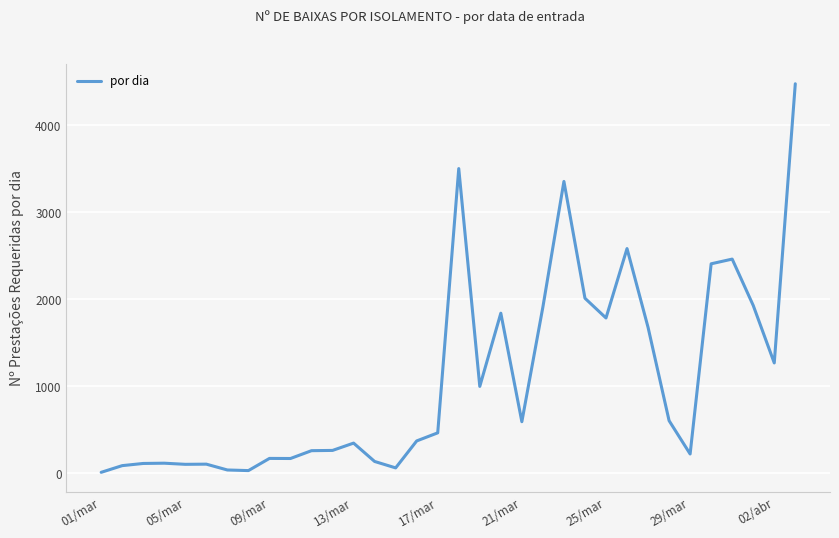

What is the maximum value shown in the chart?

4476